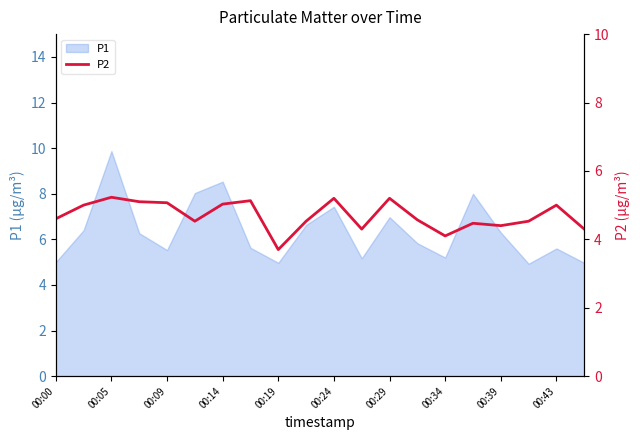

What is the label of the 1st point from the left?

00:00